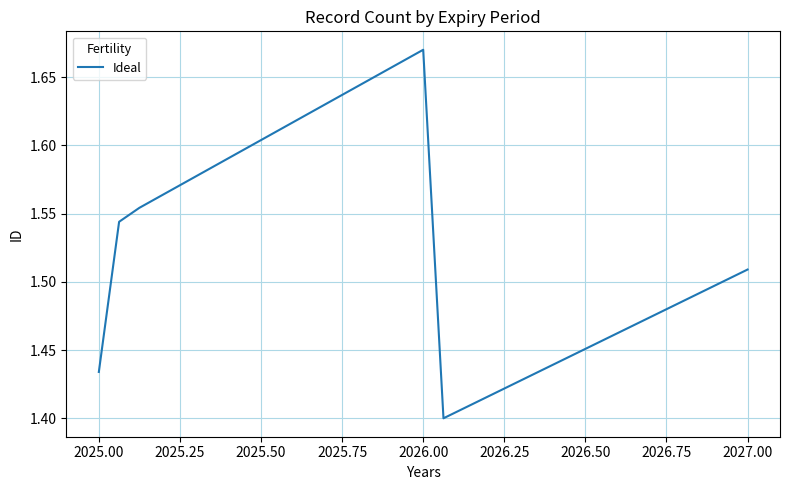

Count the values in the range 1 to 2.

6